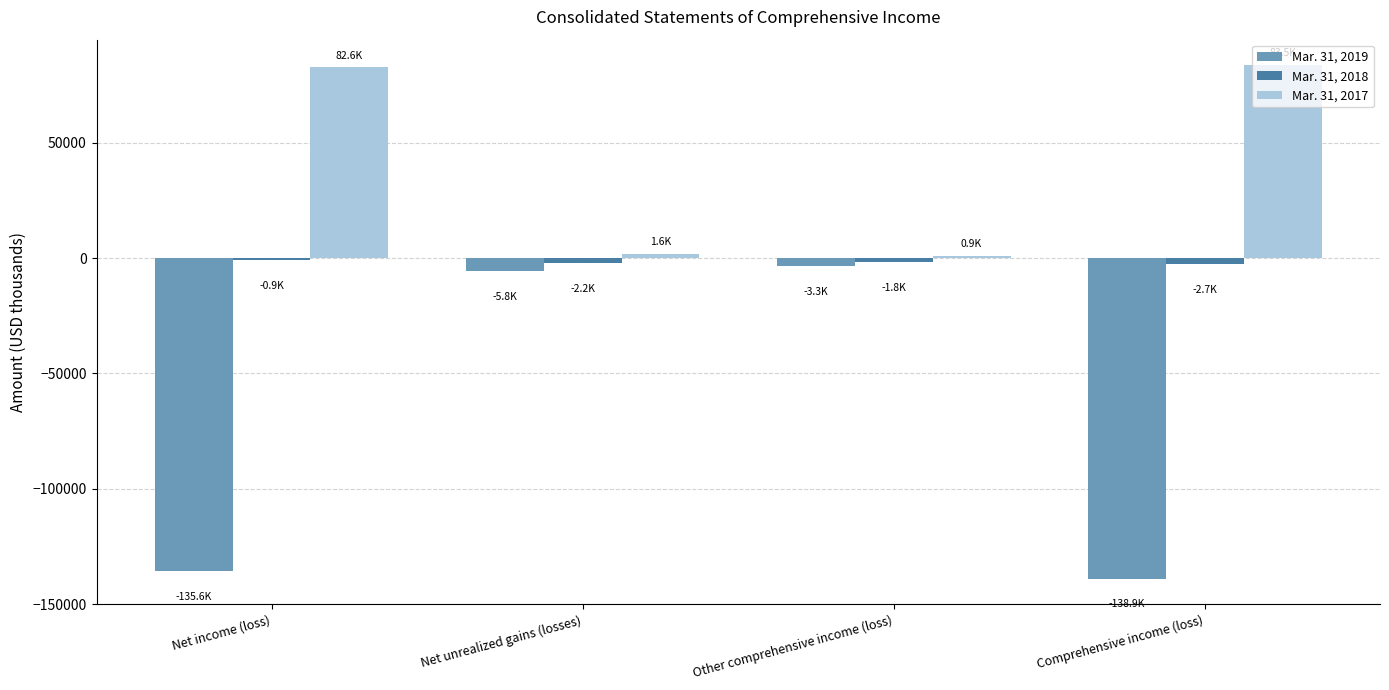

At which label does Mar. 31, 2018 first exceed -1824?

Net income (loss)